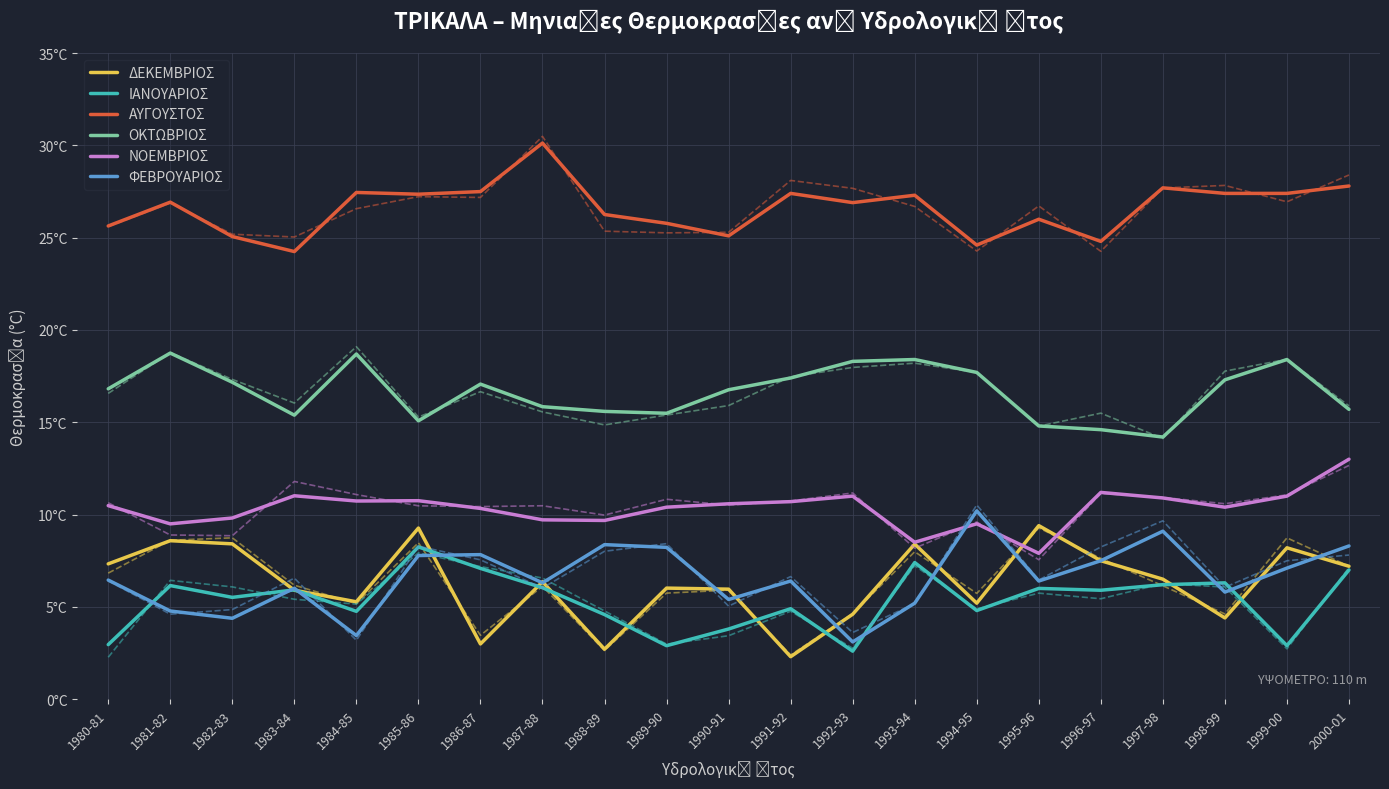

Which series has the largest total across all categories?

ΑΥΓΟΥΣΤΟΣ